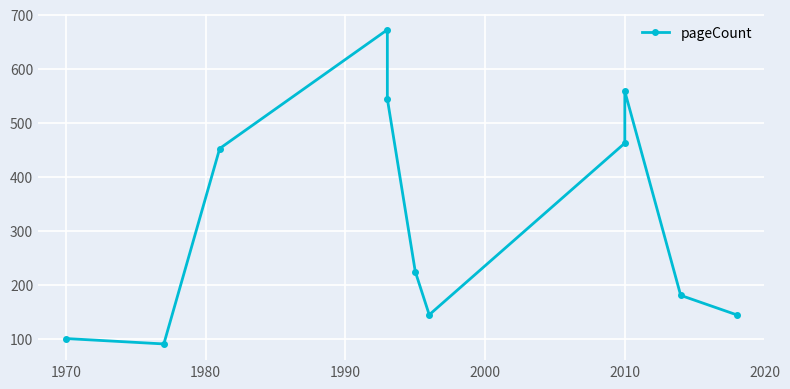

How many series are shown in this chart?

1